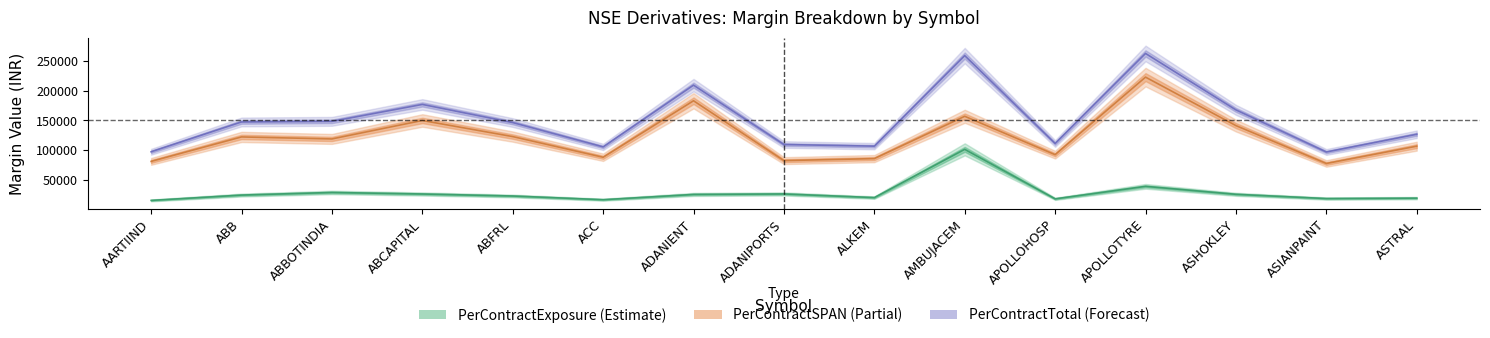

Is it true that PerContractExposure equals 26346.2 at ASHOKLEY?

True